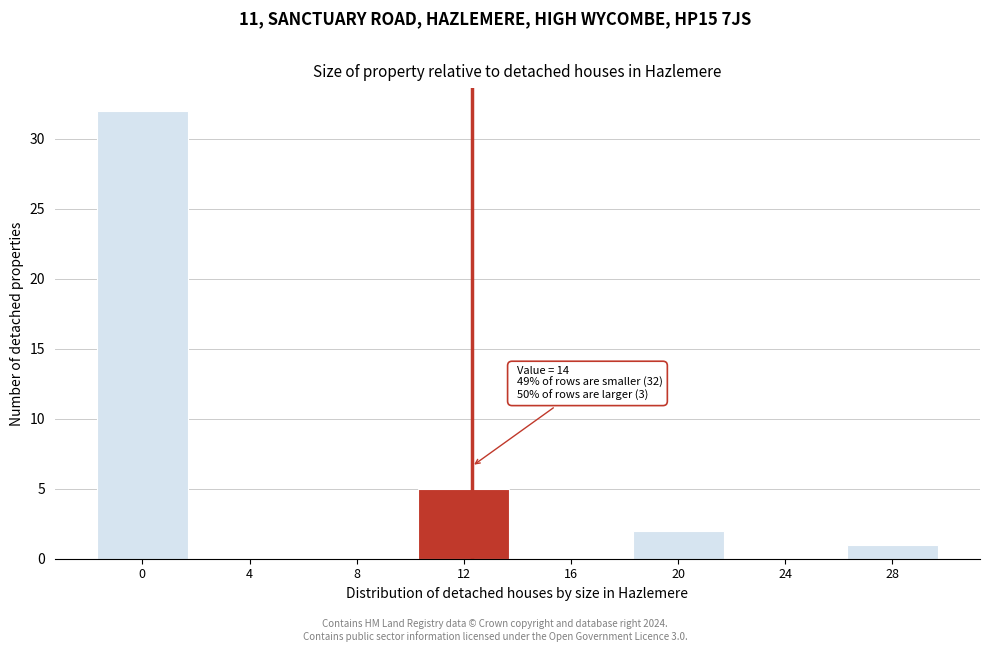

Reading right to left, list all the values displayed in this chart.

28=1	24=0	20=2	16=0	12=5	8=0	4=0	0=32